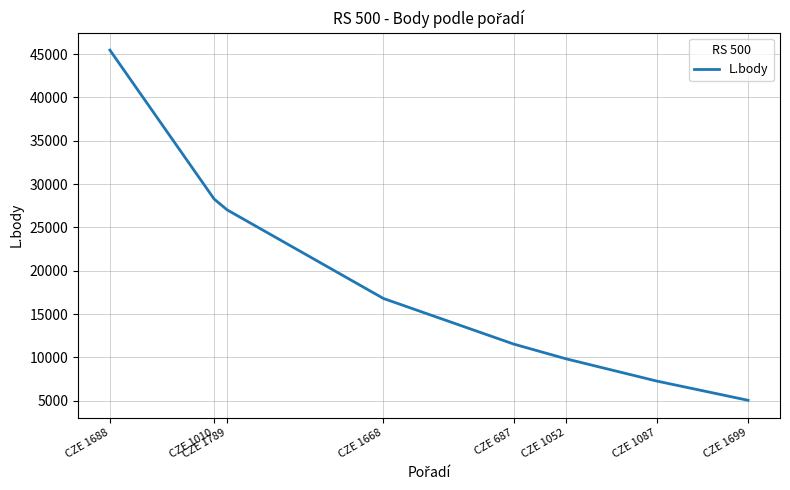

Rank the categories by value from highest to lowest.

CZE 1688, CZE 1010, CZE 1789, CZE 1668, CZE 687, CZE 1052, CZE 1087, CZE 1699